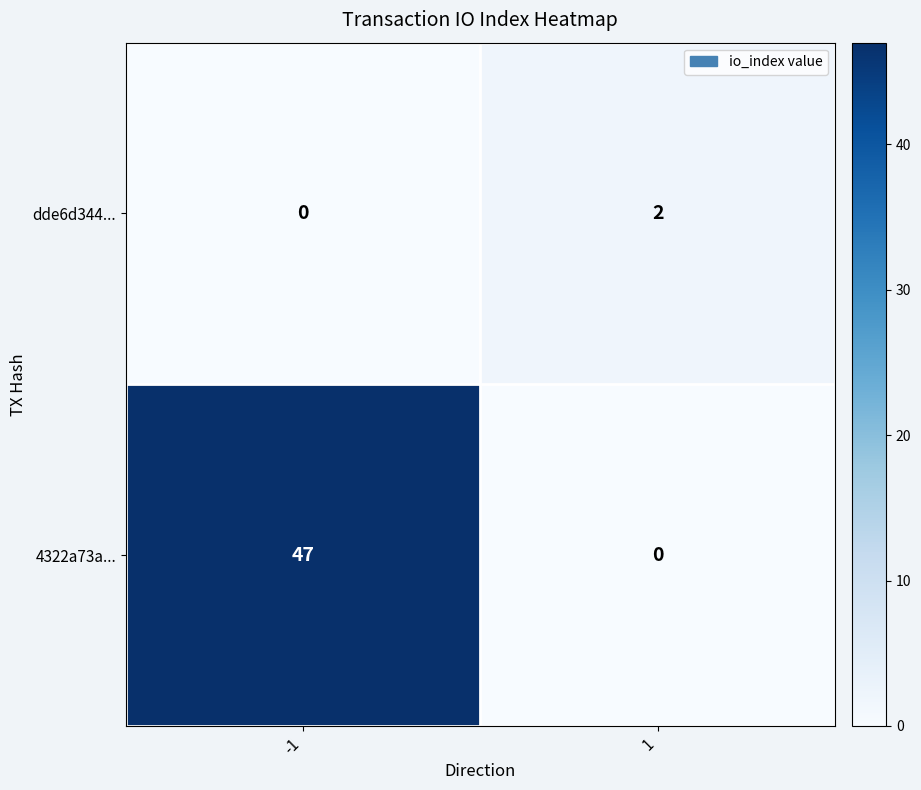

Reading left to right, transcribe all the data shown in this chart.

dde6d344...: -1=0	1=2
4322a73a...: -1=47	1=0